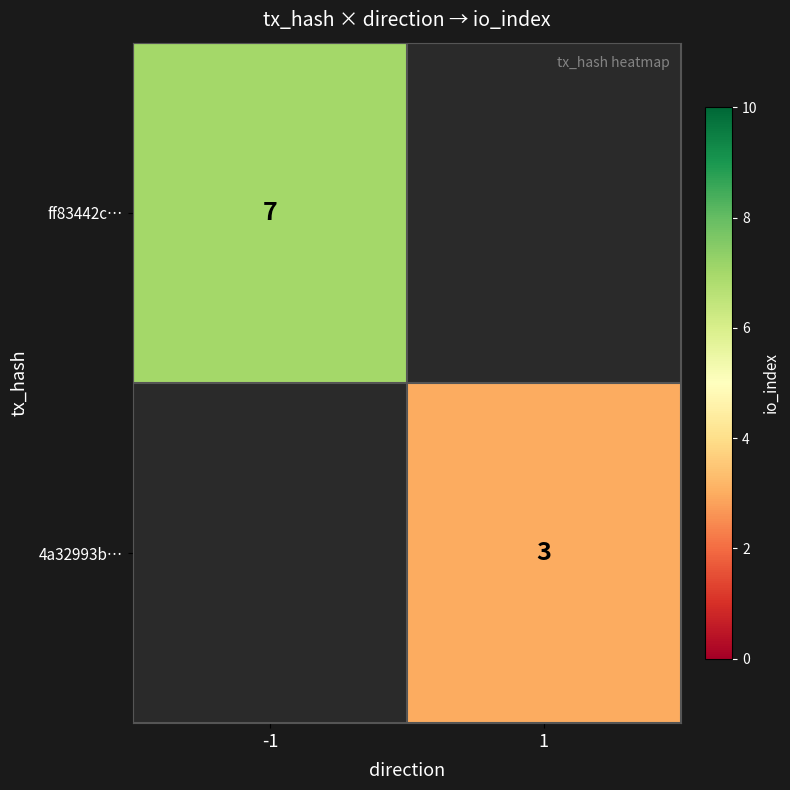

At how many categories does at least one series exceed 6?

1